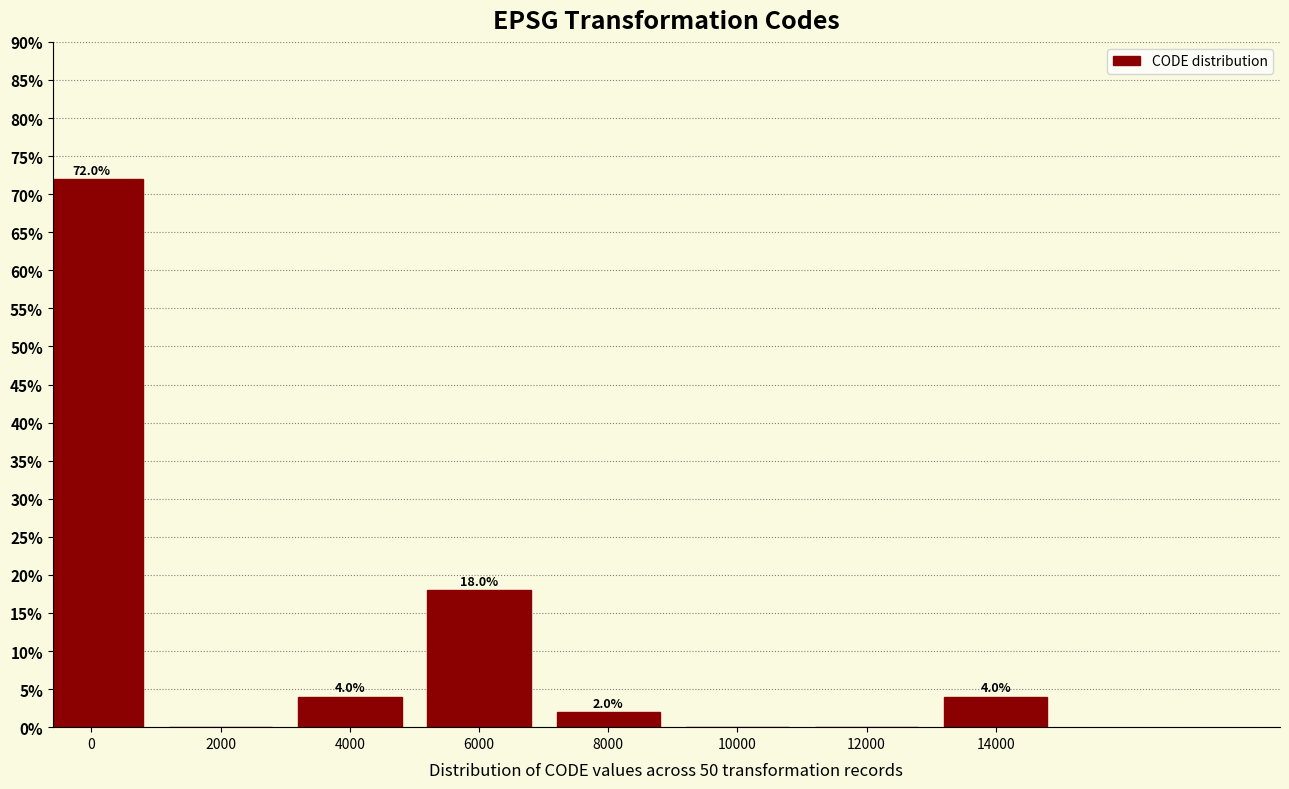

Reading left to right, extract all data points from this chart.

0=72	2000=0	4000=4	6000=18	8000=2	10000=0	12000=0	14000=4